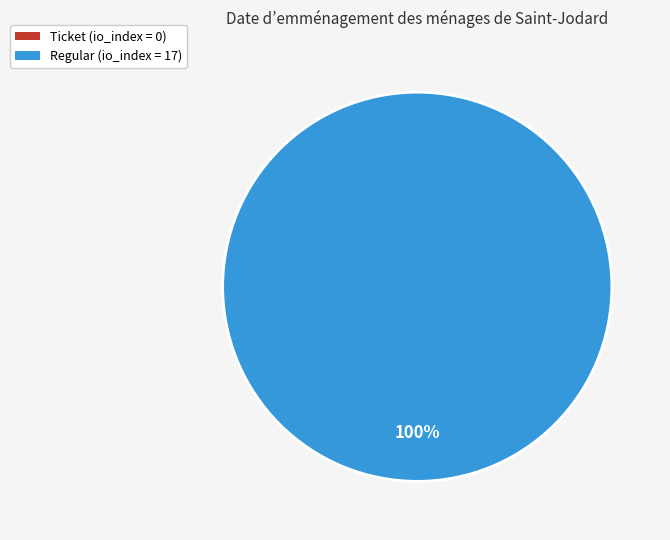

To the nearest percent, what is the average slice percentage?

50%